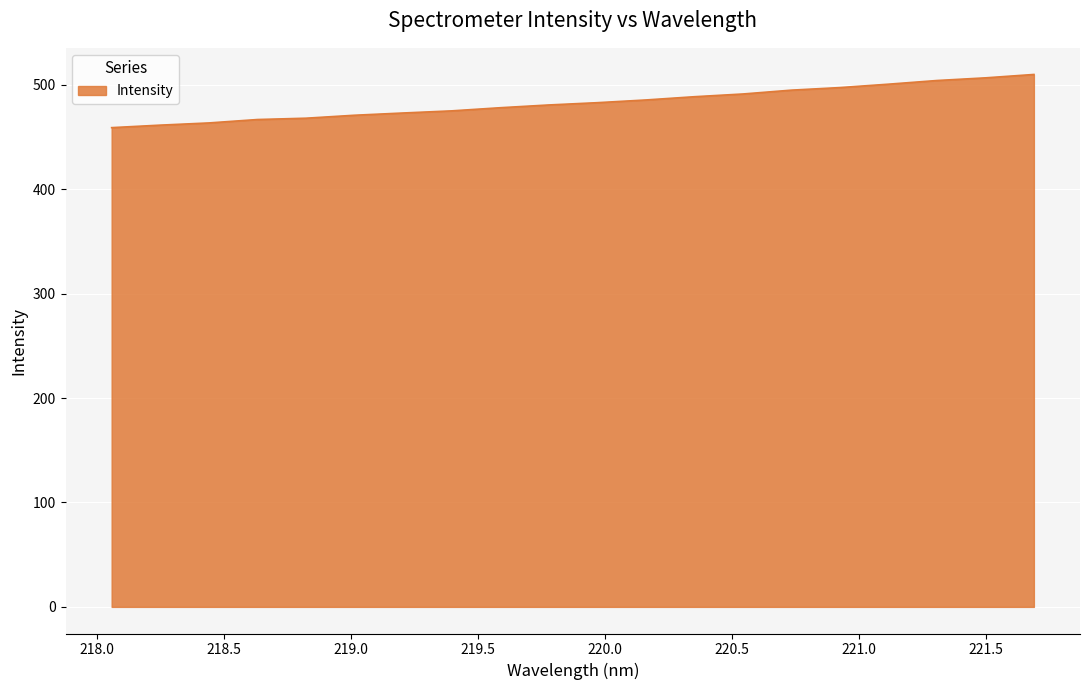

How many lines are shown in the chart?

1